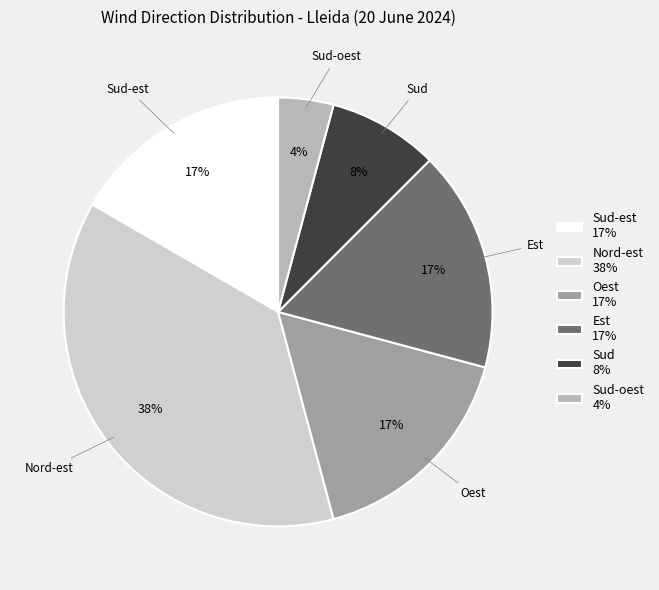

What is the ratio of the value at Sud 8% to the value at Oest 17%?

0.5